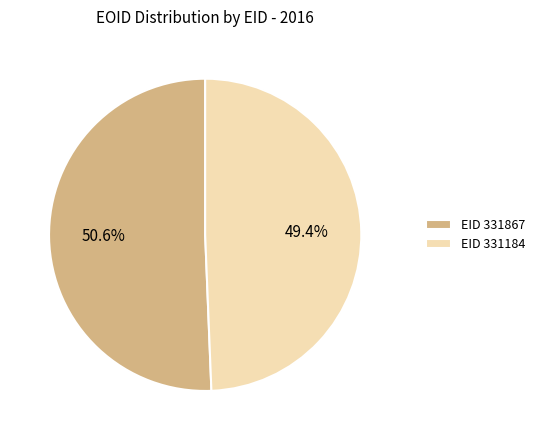

How many segments does this pie chart have?

2